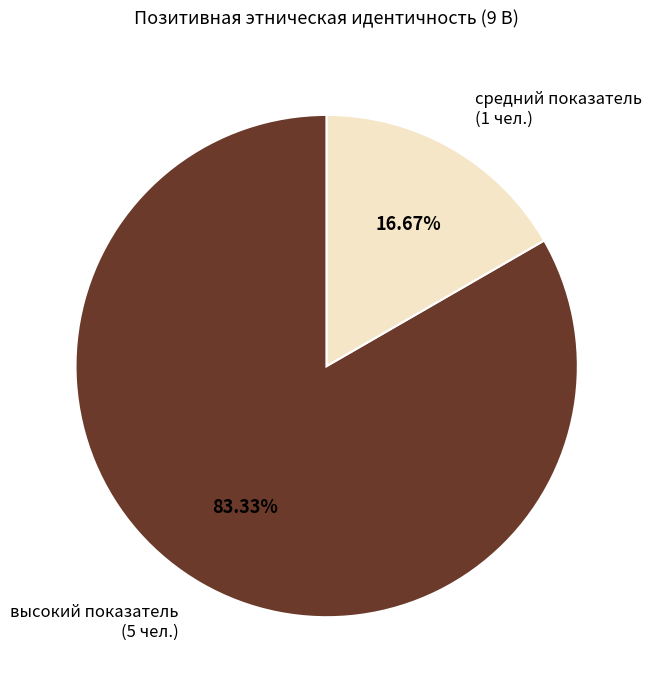

How many segments does this pie chart have?

2